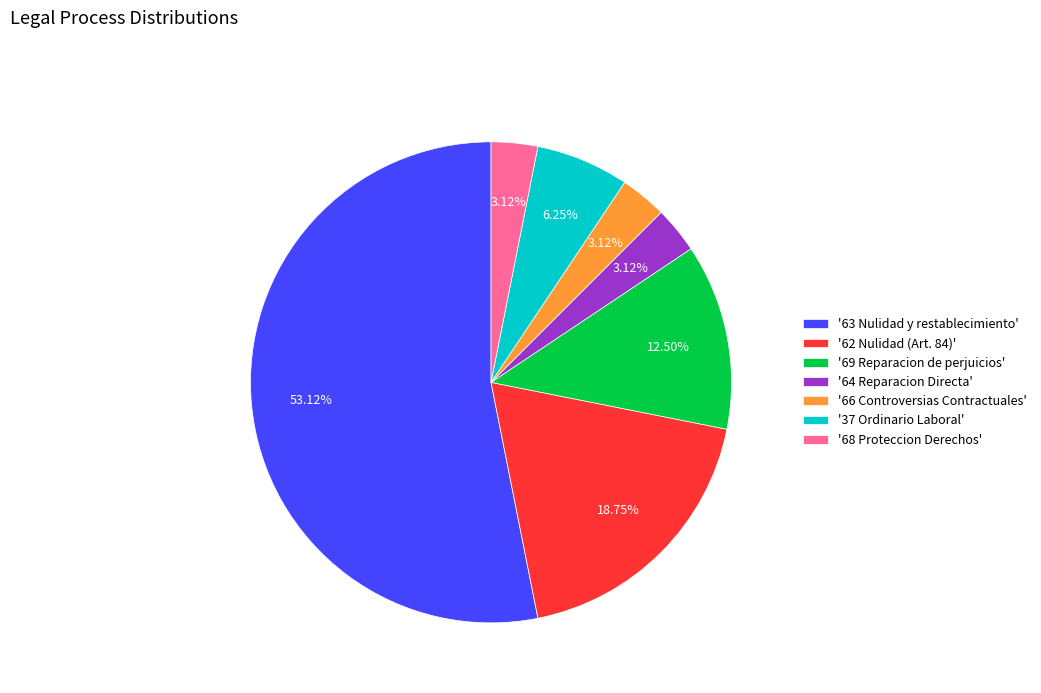

Does any single category account for the majority?

Yes